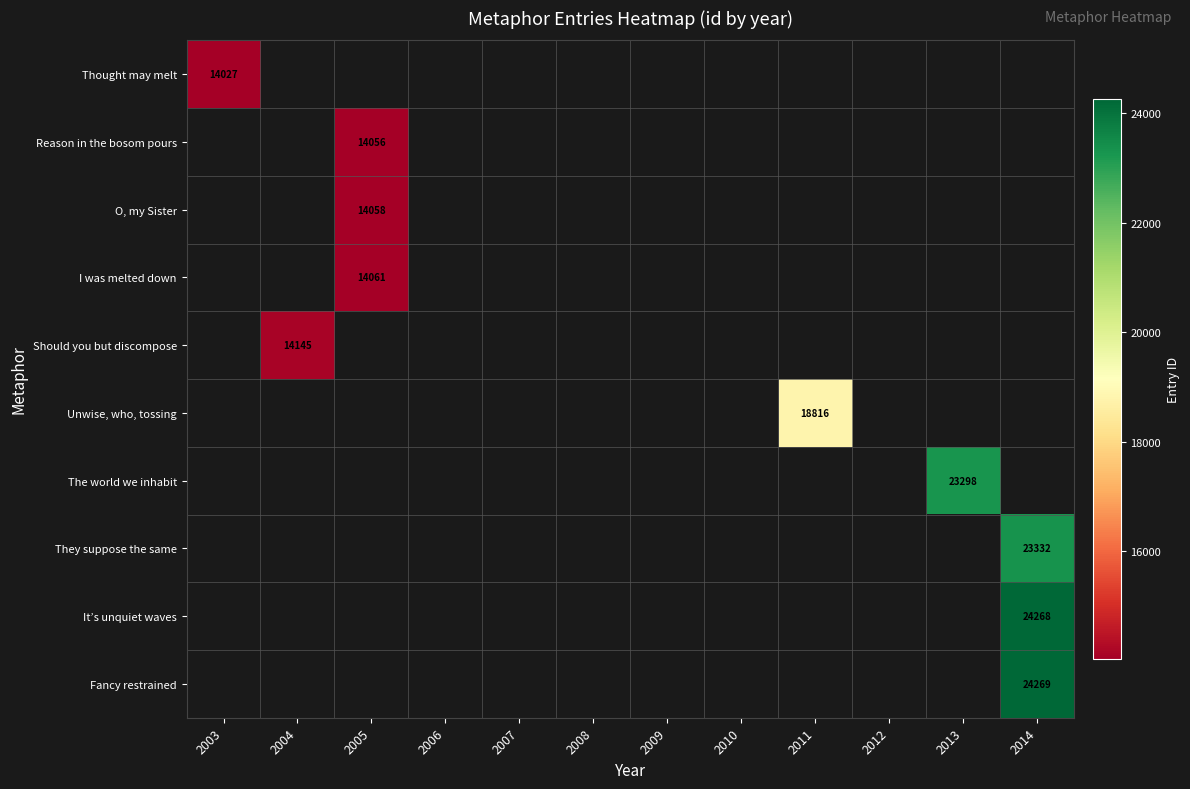

True or false: Thought may melt has a value of 24266 at 2003.

False